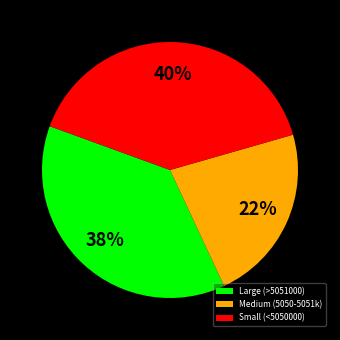

What percentage is the Small (<5050000) slice, to the nearest percent?

40%